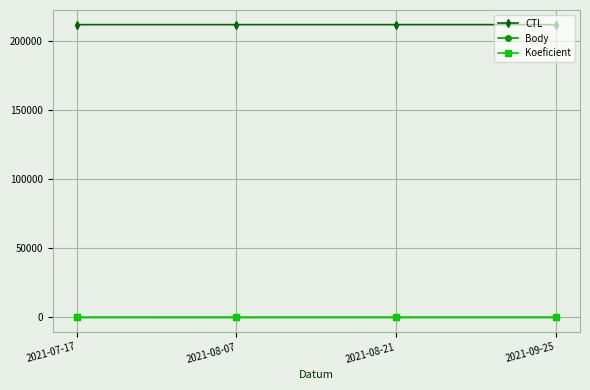

How many distinct data groups are displayed?

3